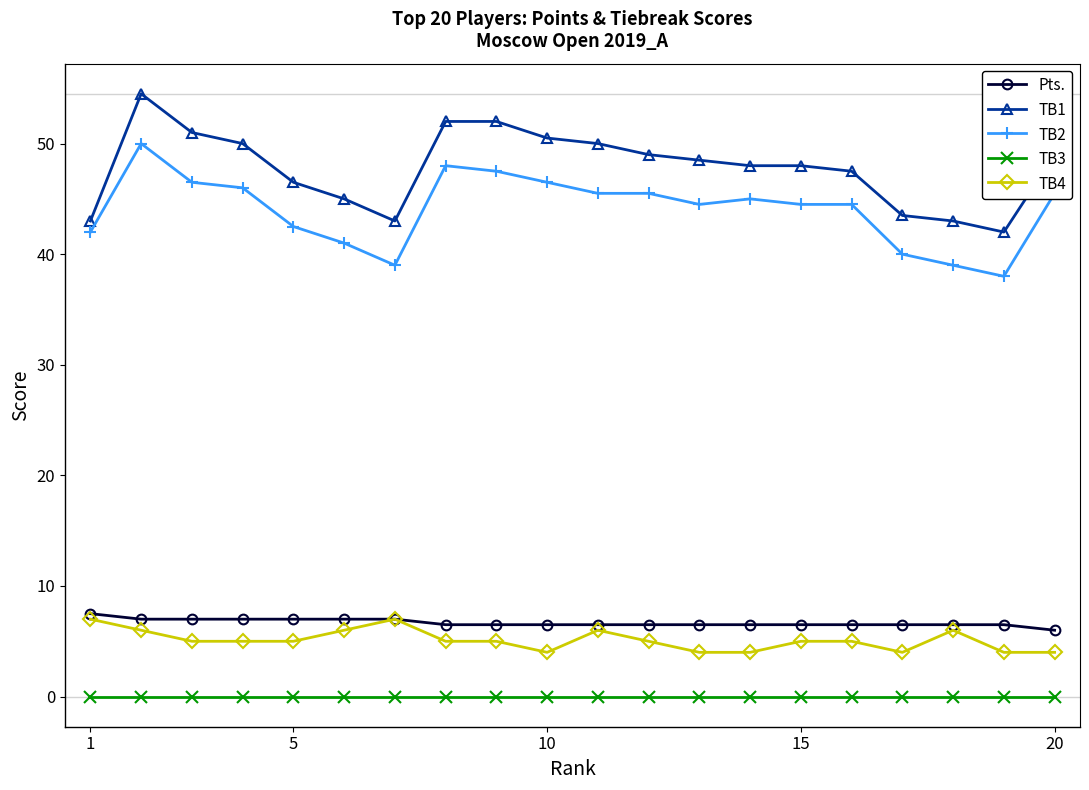

How many categories are shown in the chart?

20